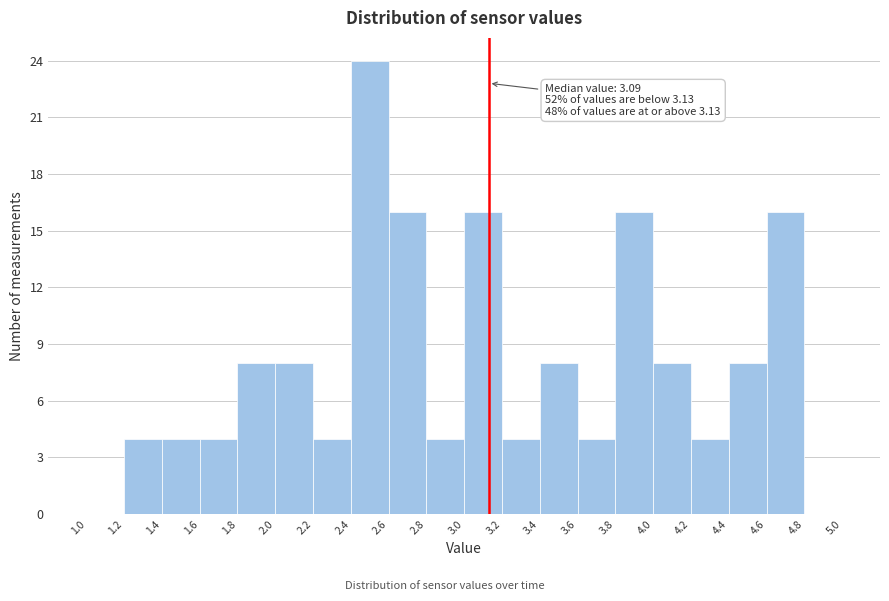

Over which range of the x-axis is the bar tallest?

2.4 to 2.6